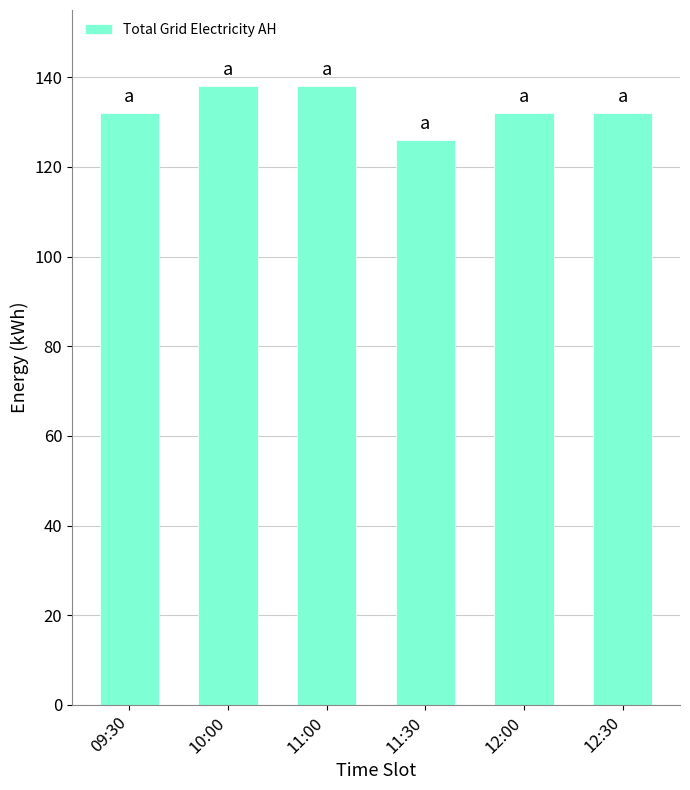

How many series are shown in this chart?

1